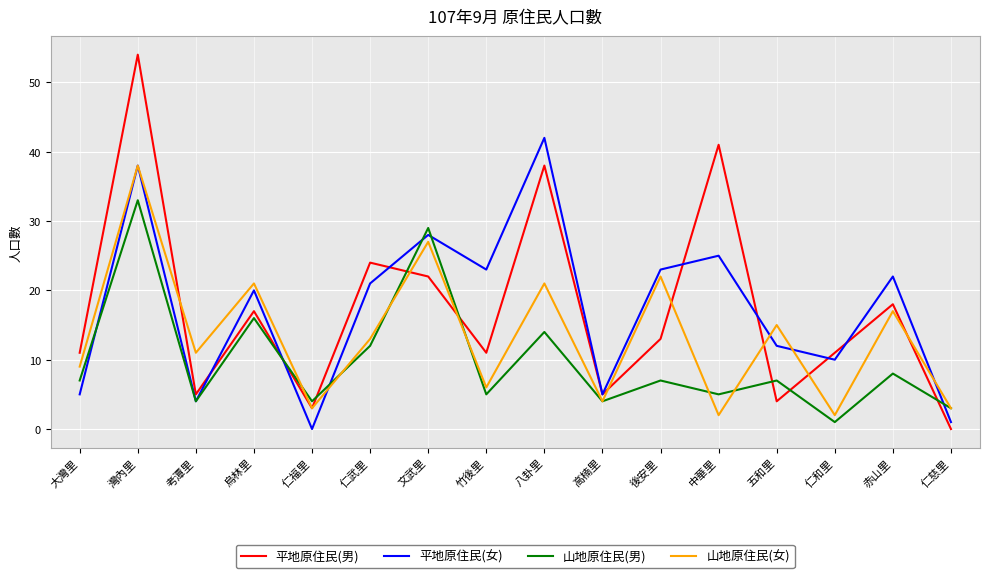

Between 大灣里 and 竹後里, which series saw the biggest shift?

平地原住民(女)